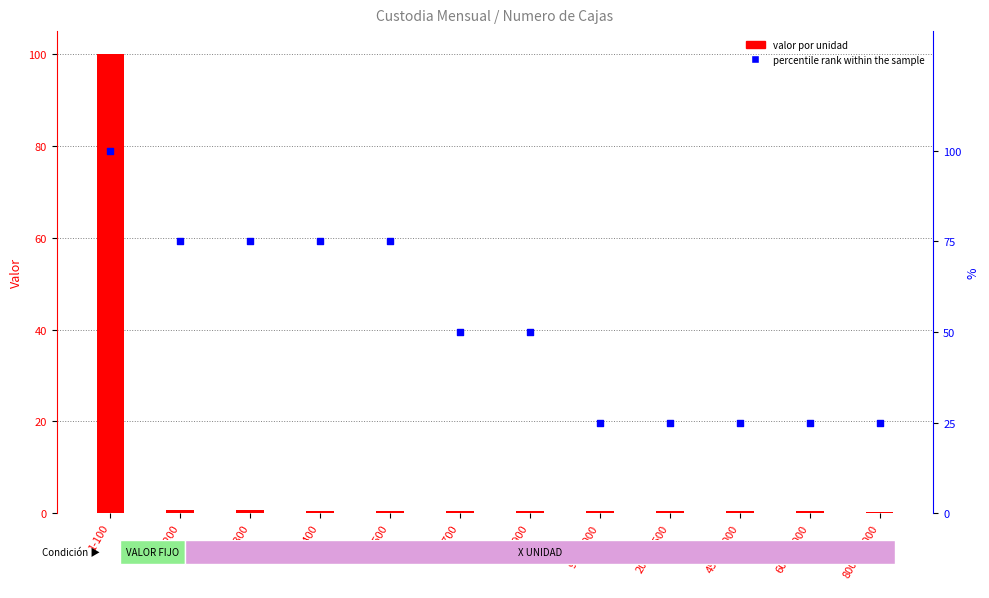

Which series contains the highest Y value?

valor por unidad